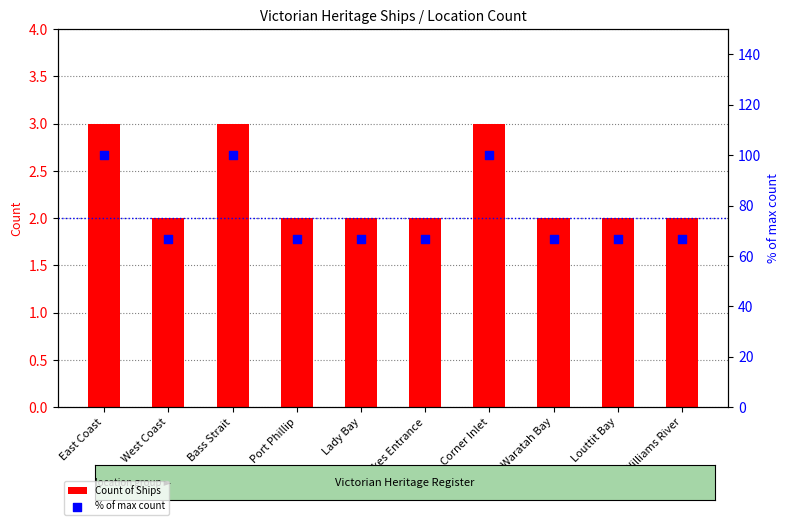

Which series contains the lowest Y value?

Count of Ships